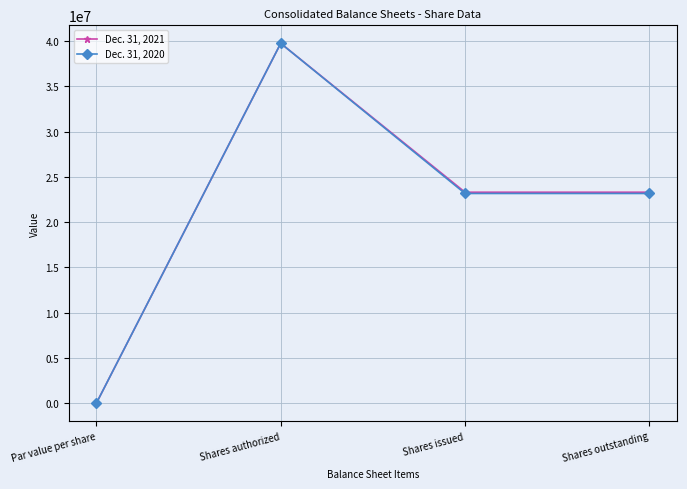

Count the Dec. 31, 2021 values in the range 23301653 to 39748000.

3